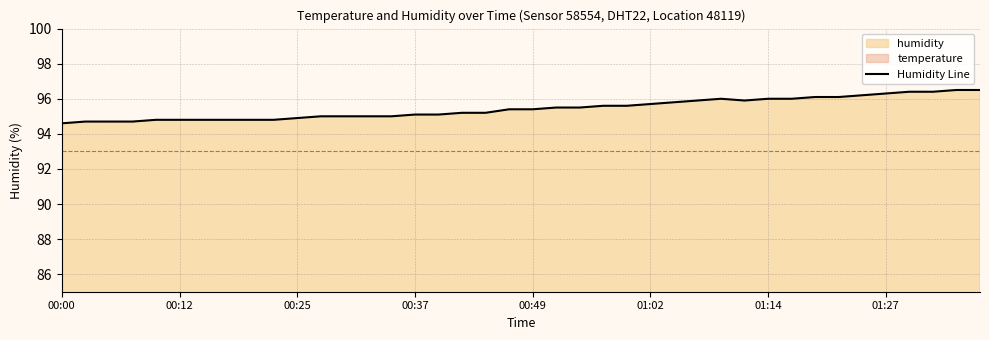

The Humidity Line series shows 95.1 at 00:37. True or false?

True